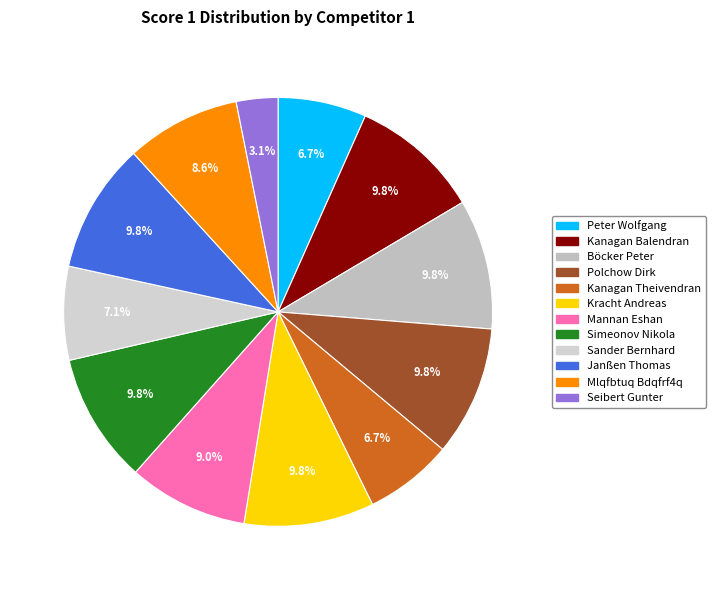

Which category has the smallest portion of the pie?

Seibert Gunter